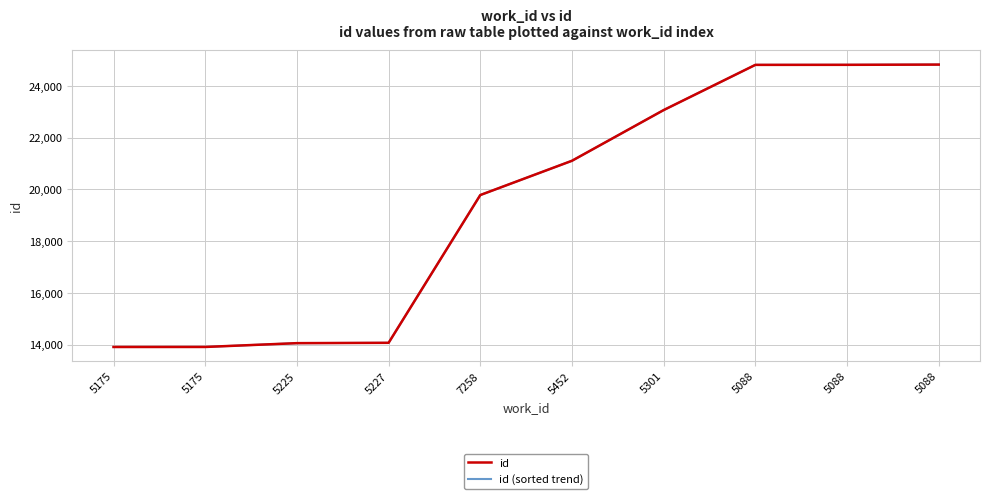

Is this an area chart (filled region under the line)?

No